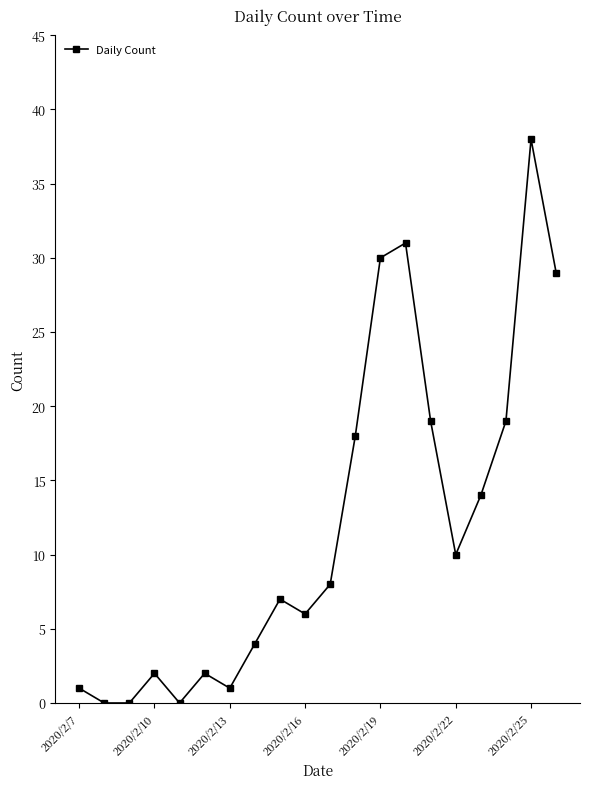

What is the average value?

12